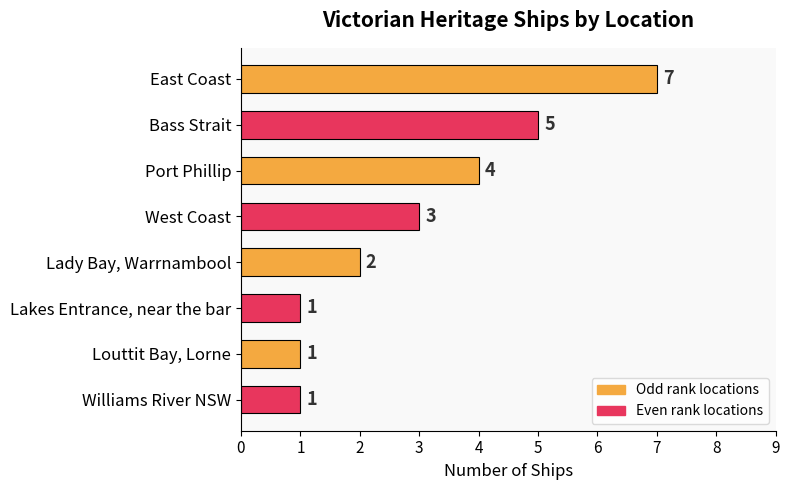

What is the average value?

3